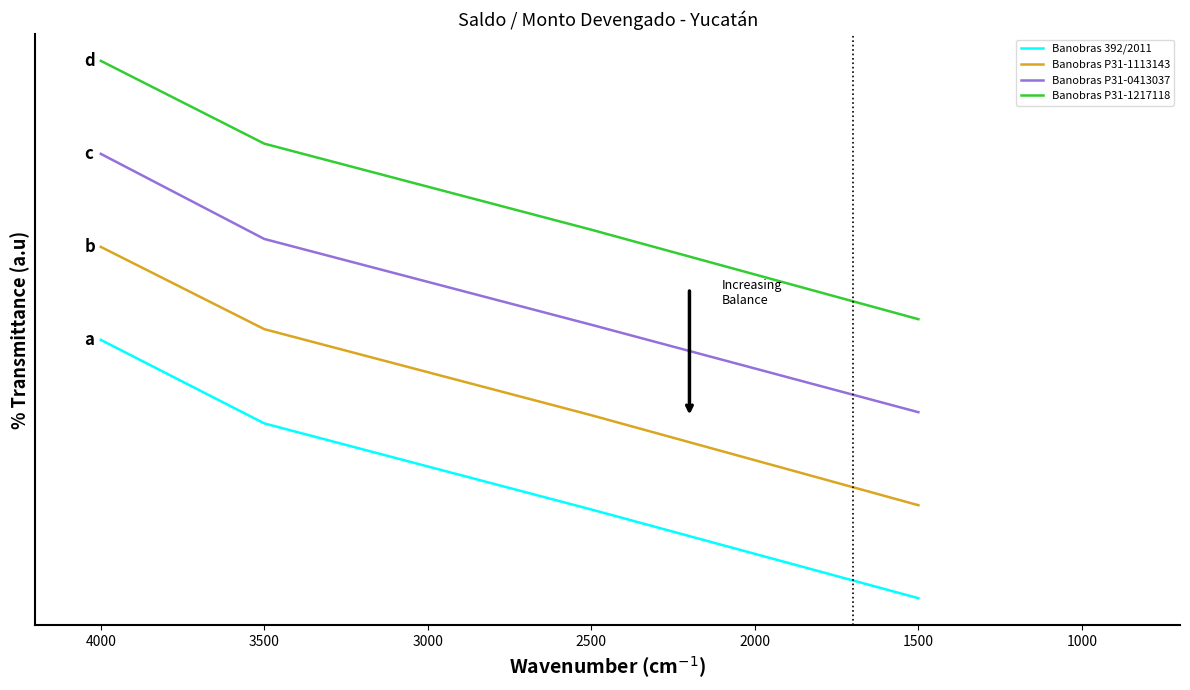

What is the spread (max minus min) of values at 1500?

0.5